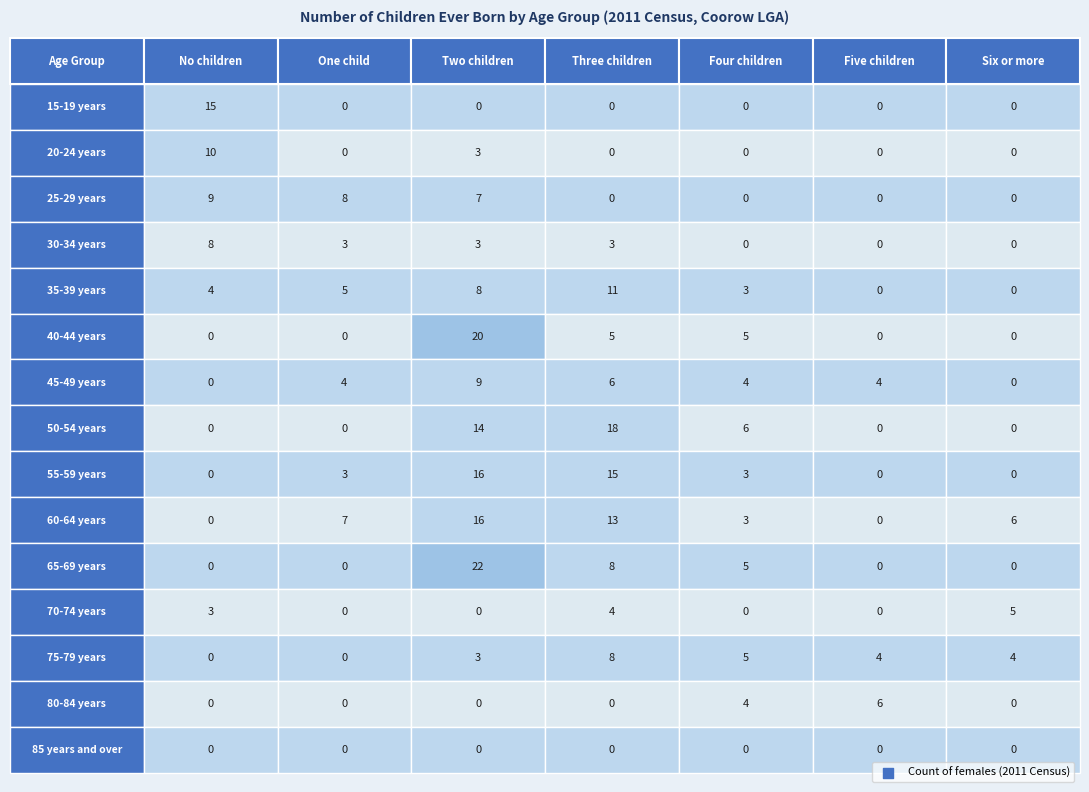

Rank the categories by 15-19 years value from highest to lowest.

No children, One child, Two children, Three children, Four children, Five children, Six or more